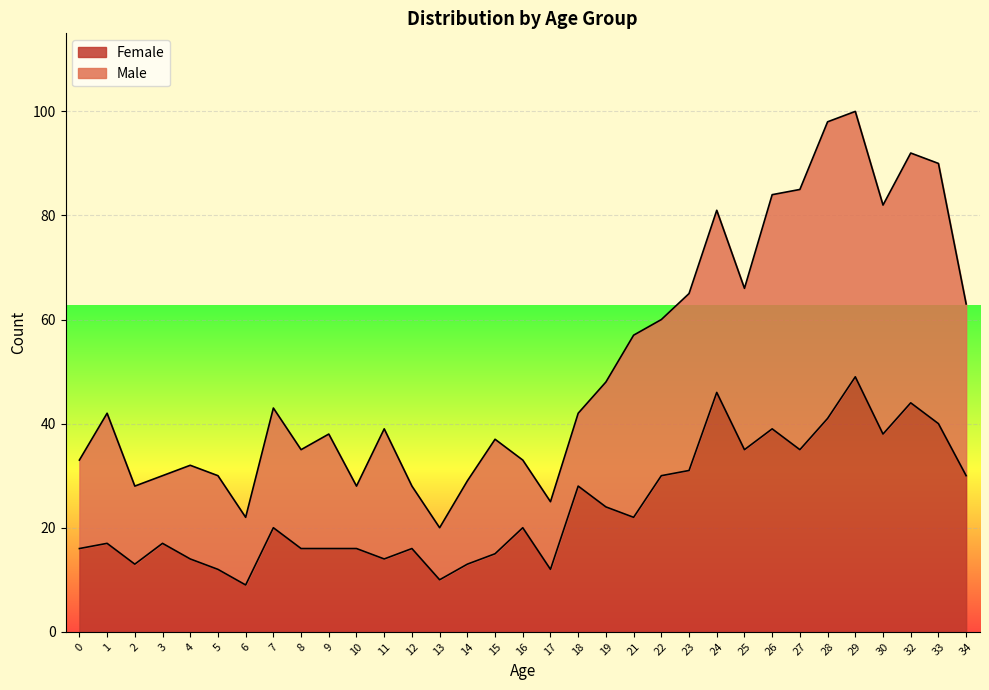

What is the difference between the maximum and second lowest values?

39